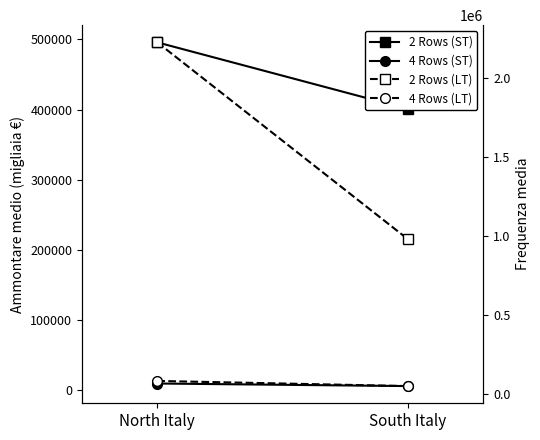

Is the value of 2 Rows (ST) at South Italy greater than the value of 4 Rows (LT) at North Italy?

Yes